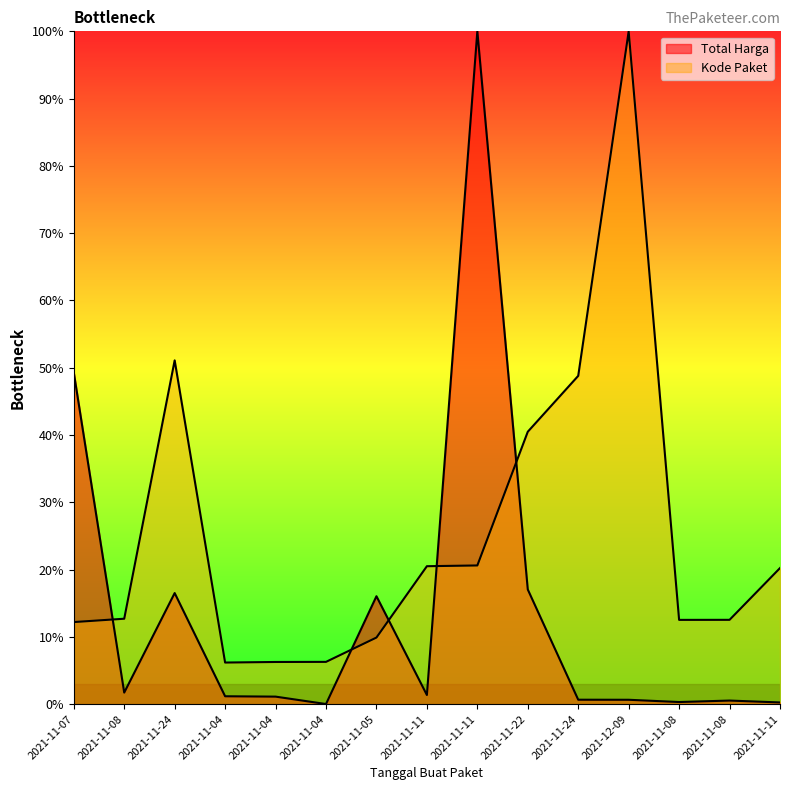

What are all the series names shown in the legend?

Total Harga, Kode Paket